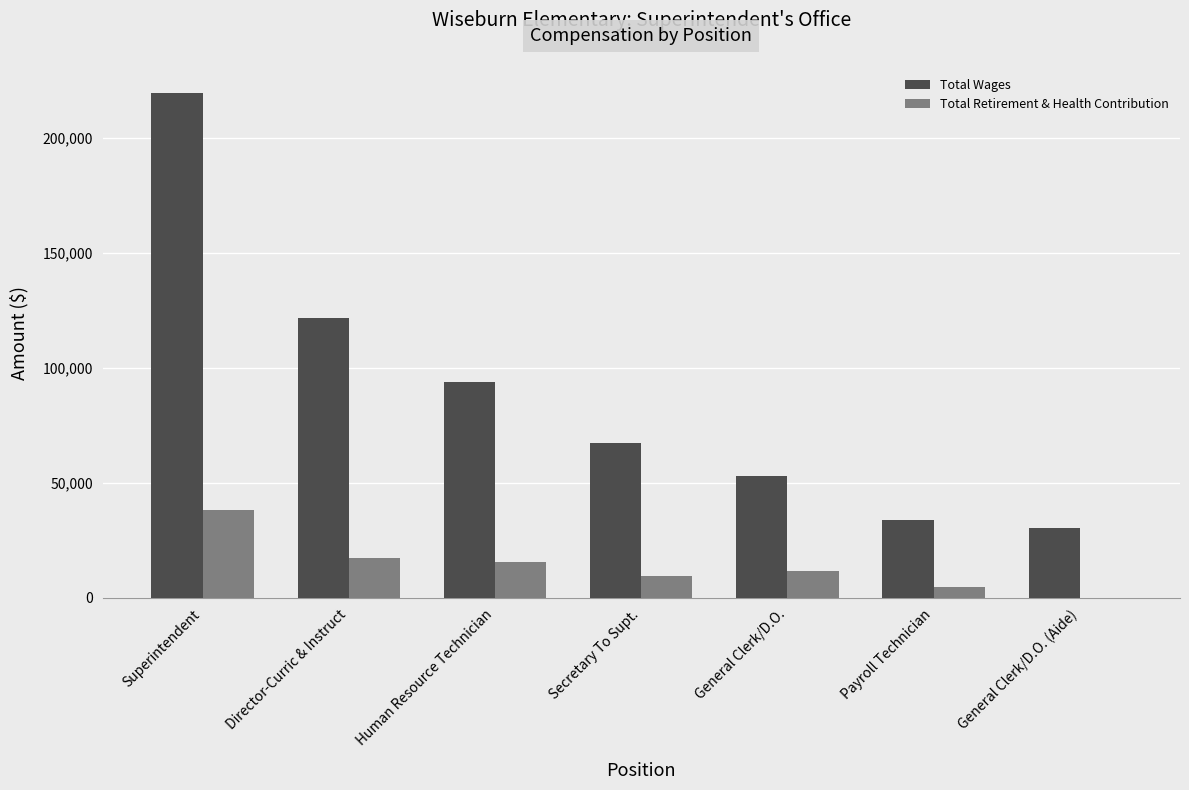

Where is Total Wages nearest to the value 124883?

Director-Curric & Instruct